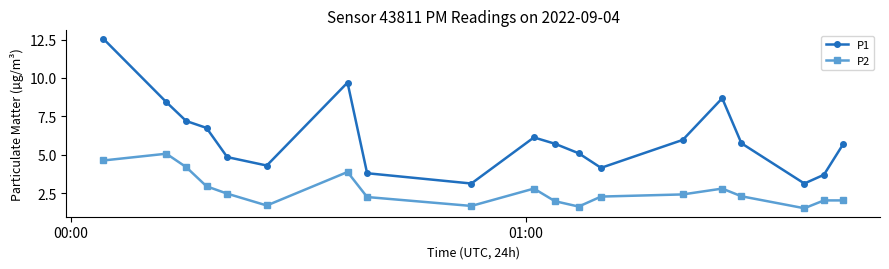

Count the number of data series in this chart.

2